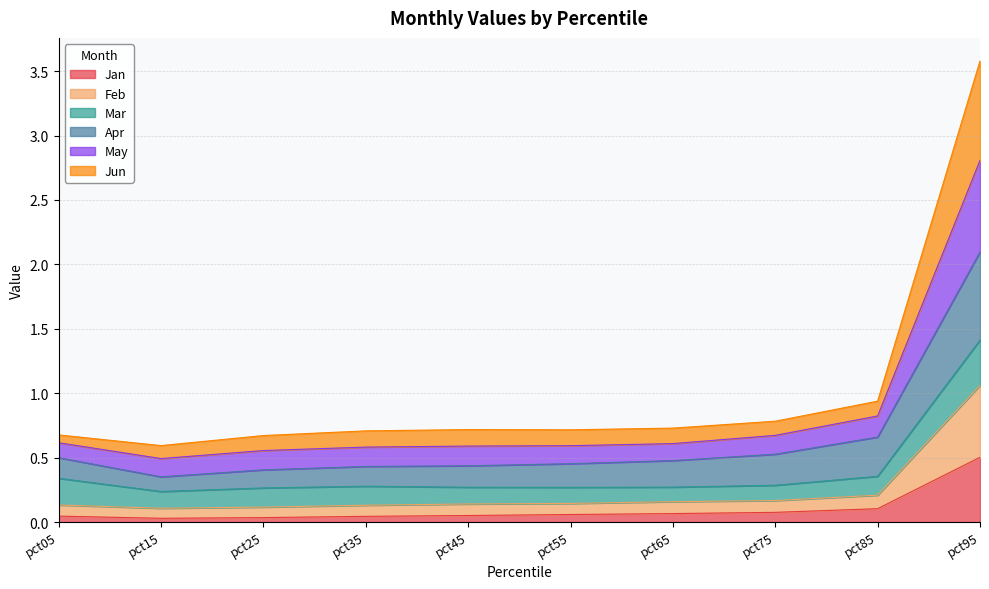

How many categories are shown in the chart?

10